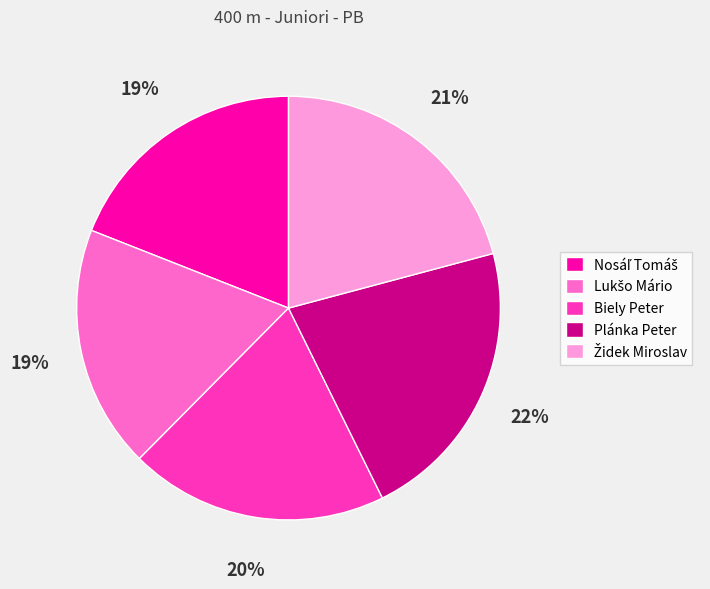

Is it true that Biely Peter is 20% of the pie?

True